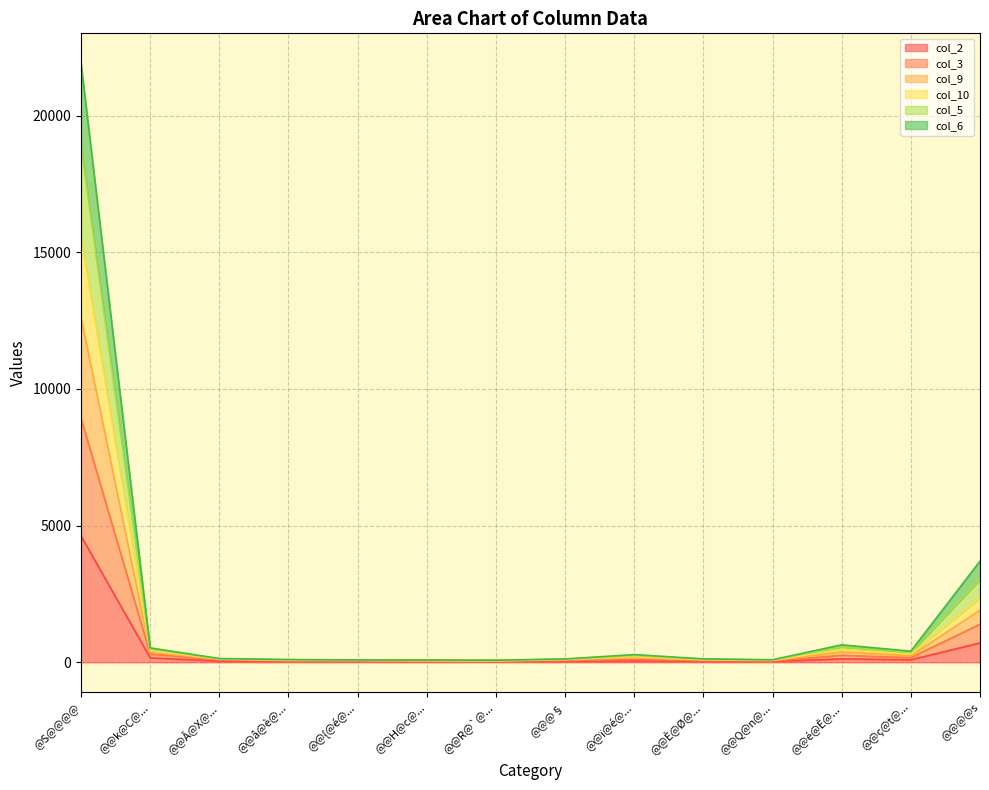

Which category has the highest value in the col_2 series?

@S@@@@